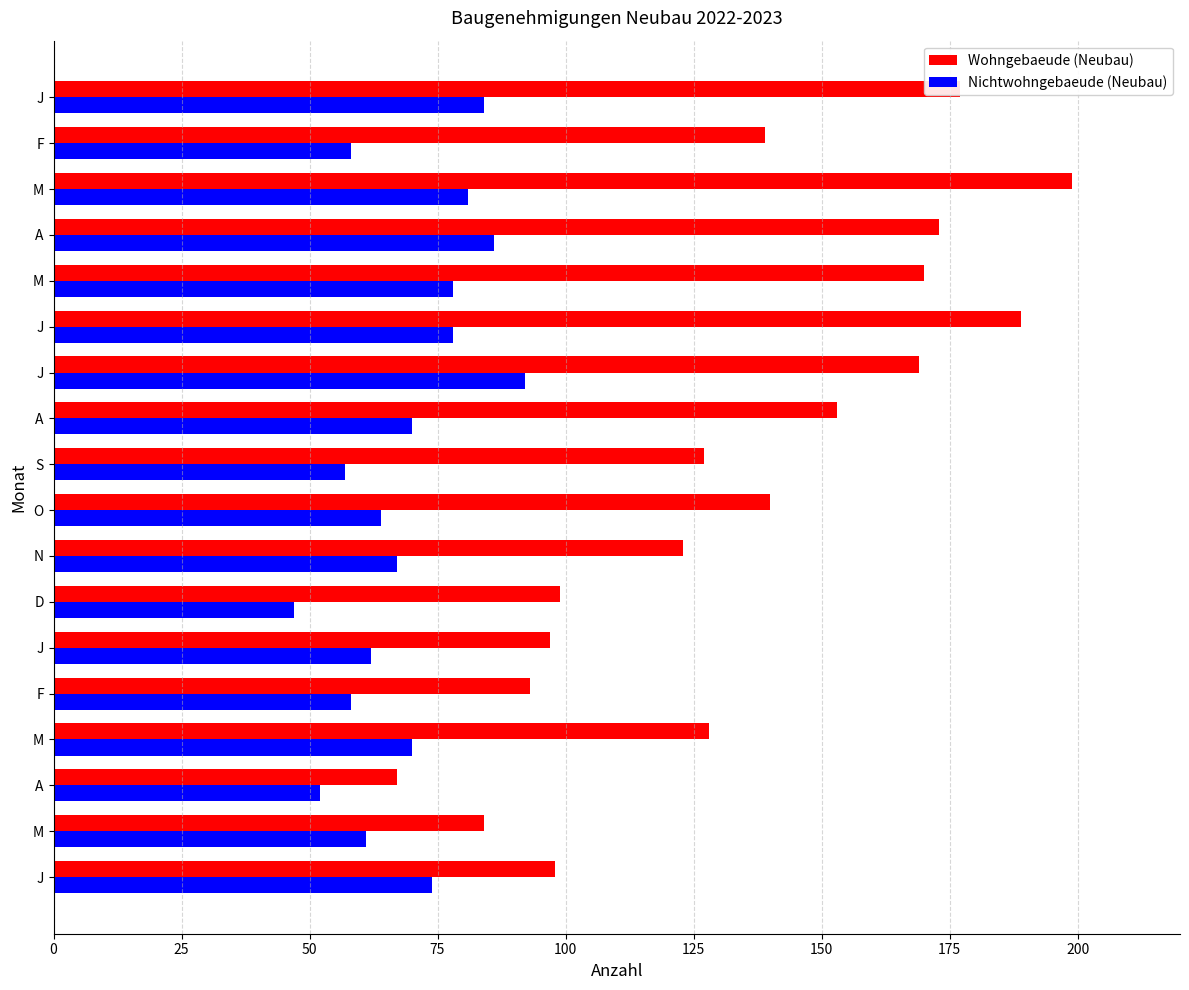

What are all the series names shown in the legend?

Wohngebaeude (Neubau), Nichtwohngebaeude (Neubau)